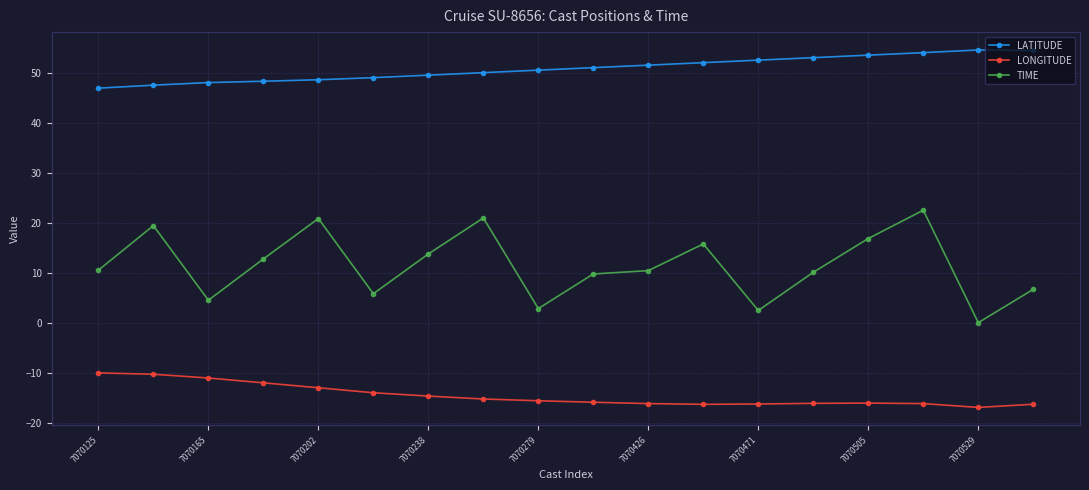

Which series has the largest total across all categories?

LATITUDE